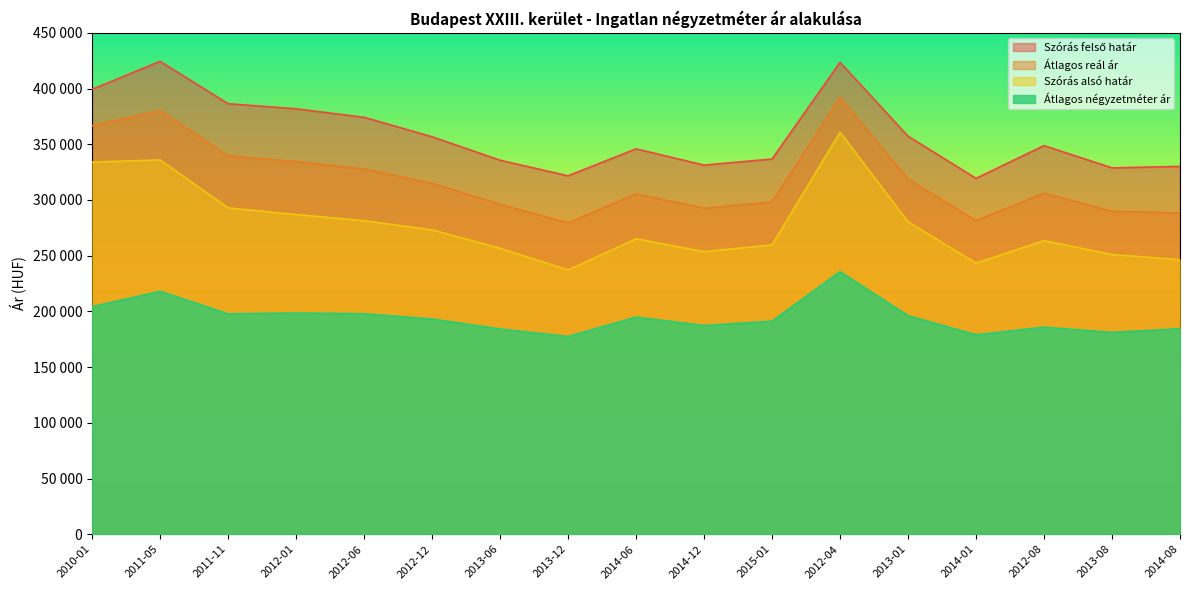

How many interior local peaks does the Átlagos négyzetméter ár series have?

5